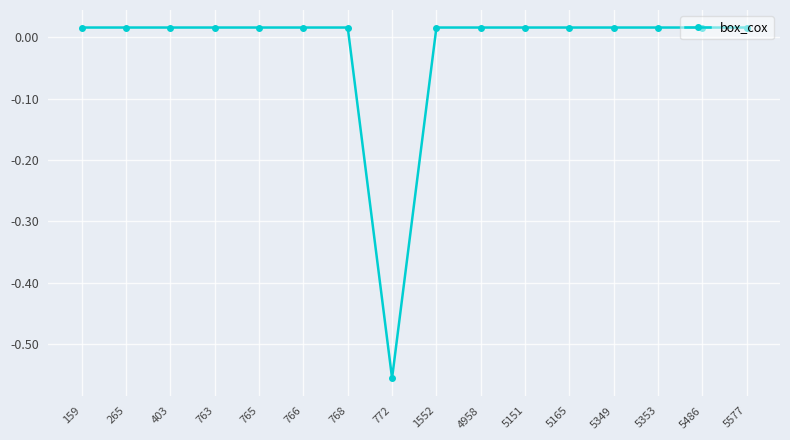

How many values exceed 0?

15